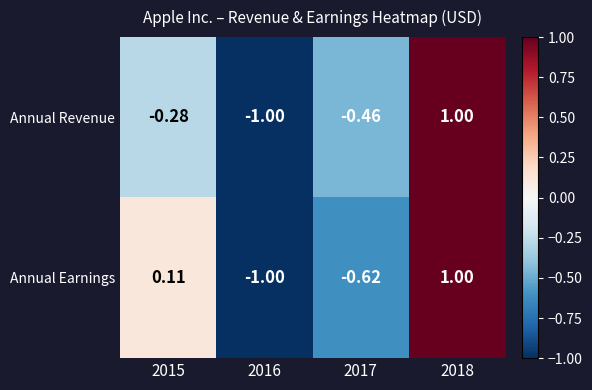

Which series has the largest total across all categories?

Annual Earnings